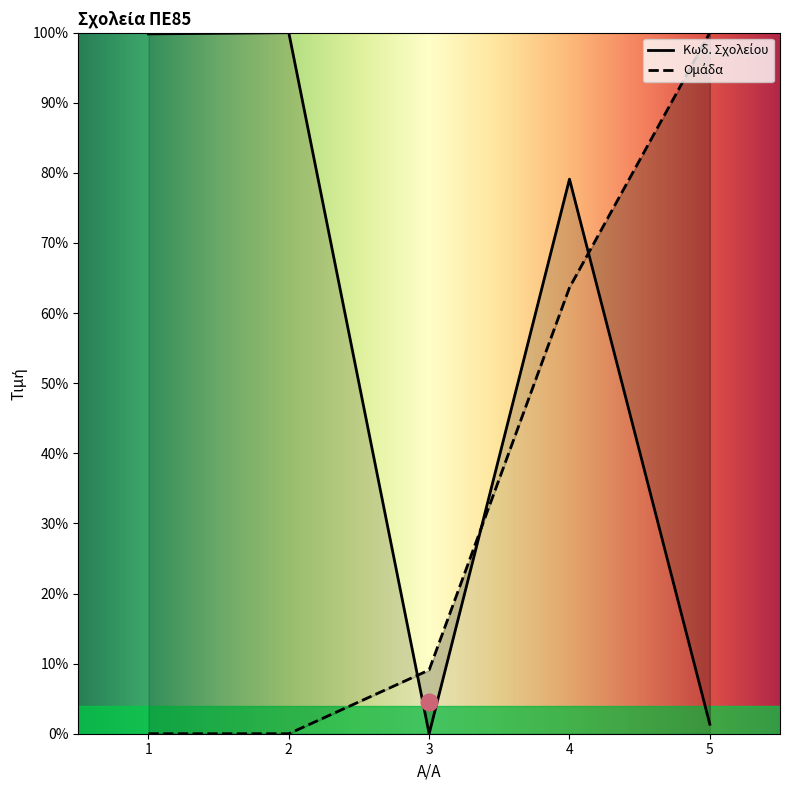

Which series has the largest range (max minus min)?

Κωδ. Σχολείου